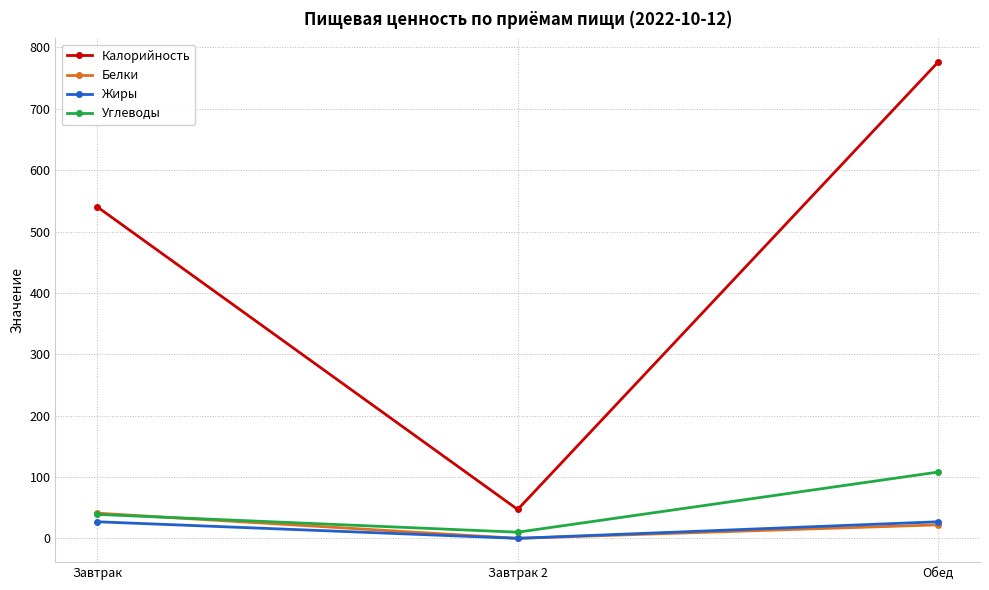

What is the spread (max minus min) of values at Завтрак 2?

47